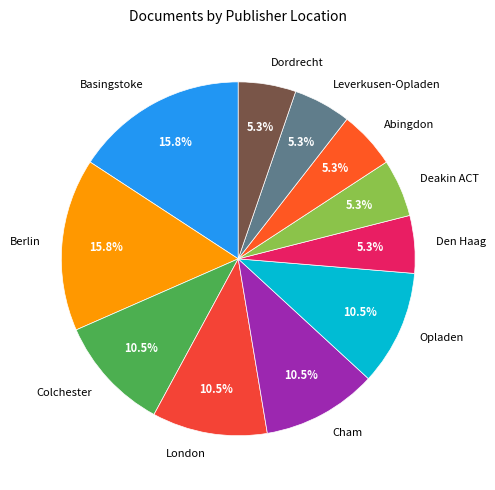

Is the sum of Dordrecht and Den Haag greater than half?

No